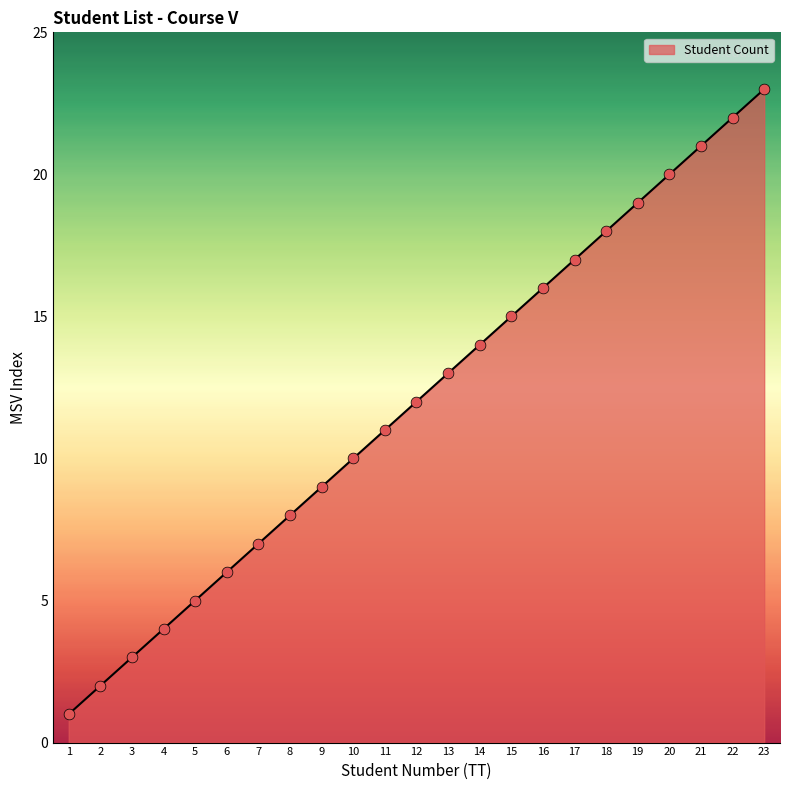

Which has a higher value, 3 or 11?

11